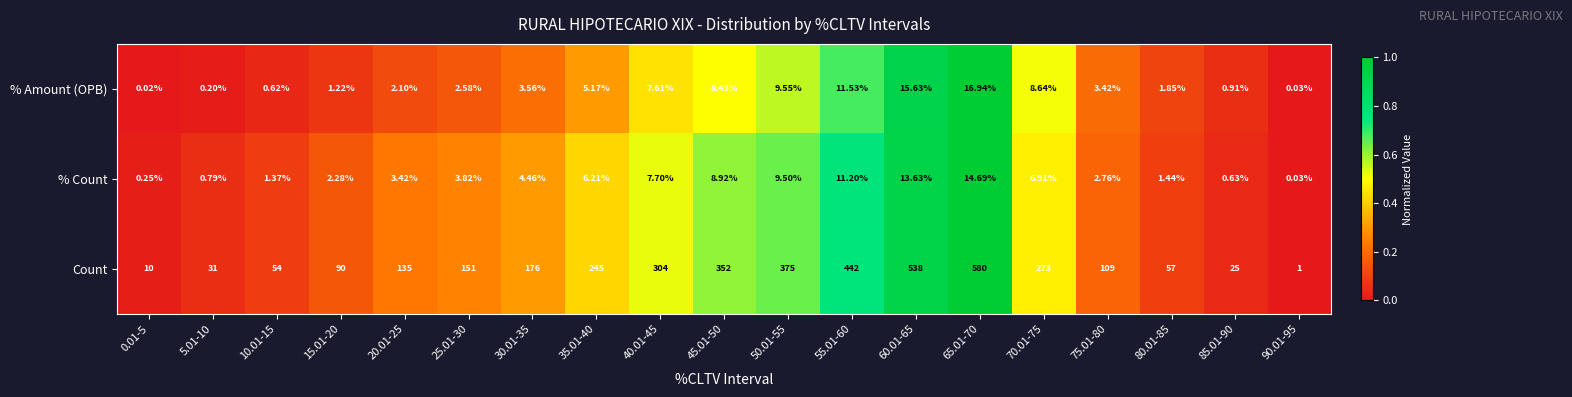

Which series has the largest total across all categories?

Count